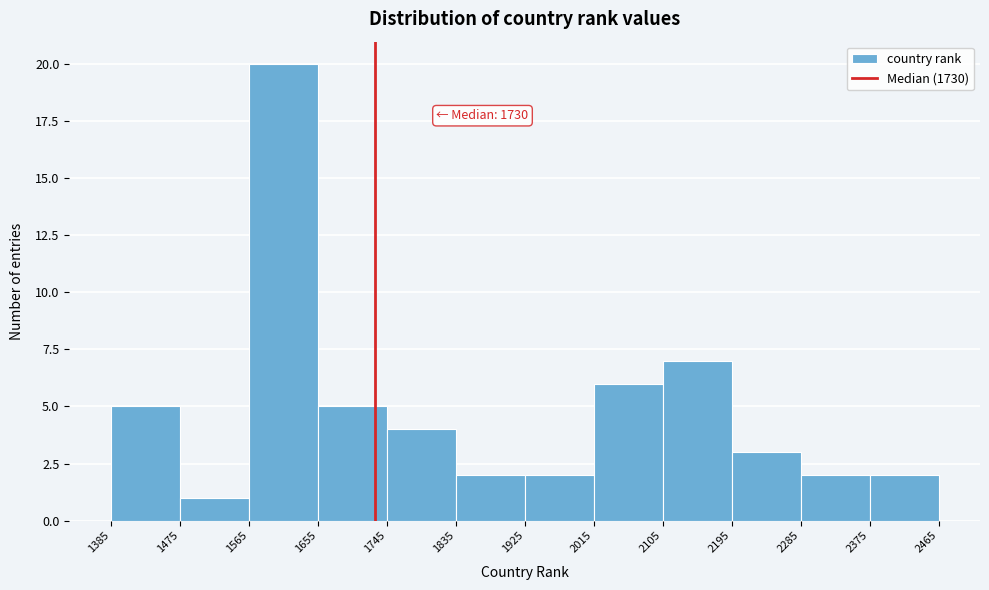

Over which range of the x-axis is the bar tallest?

1565 to 1655